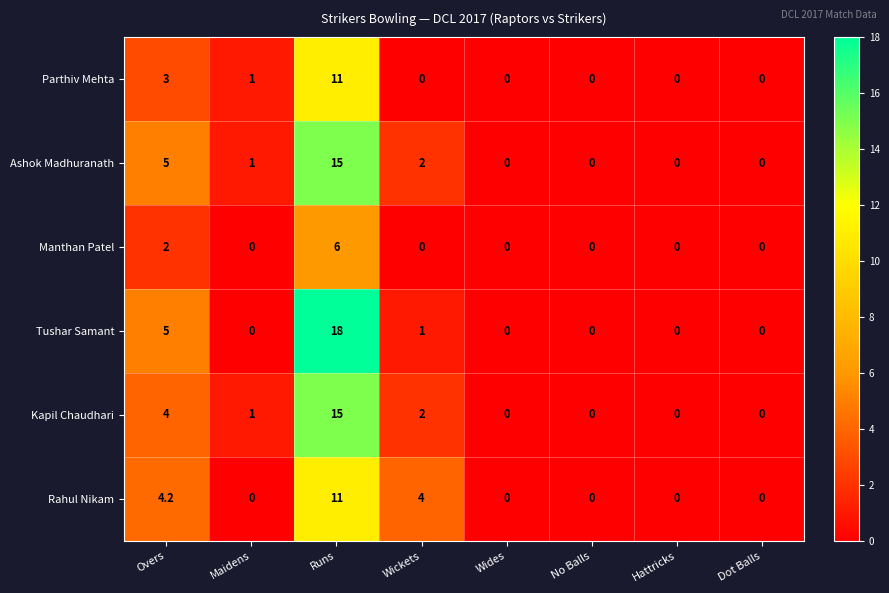

Is it true that Ashok Madhuranath equals 15.0 at Runs?

True